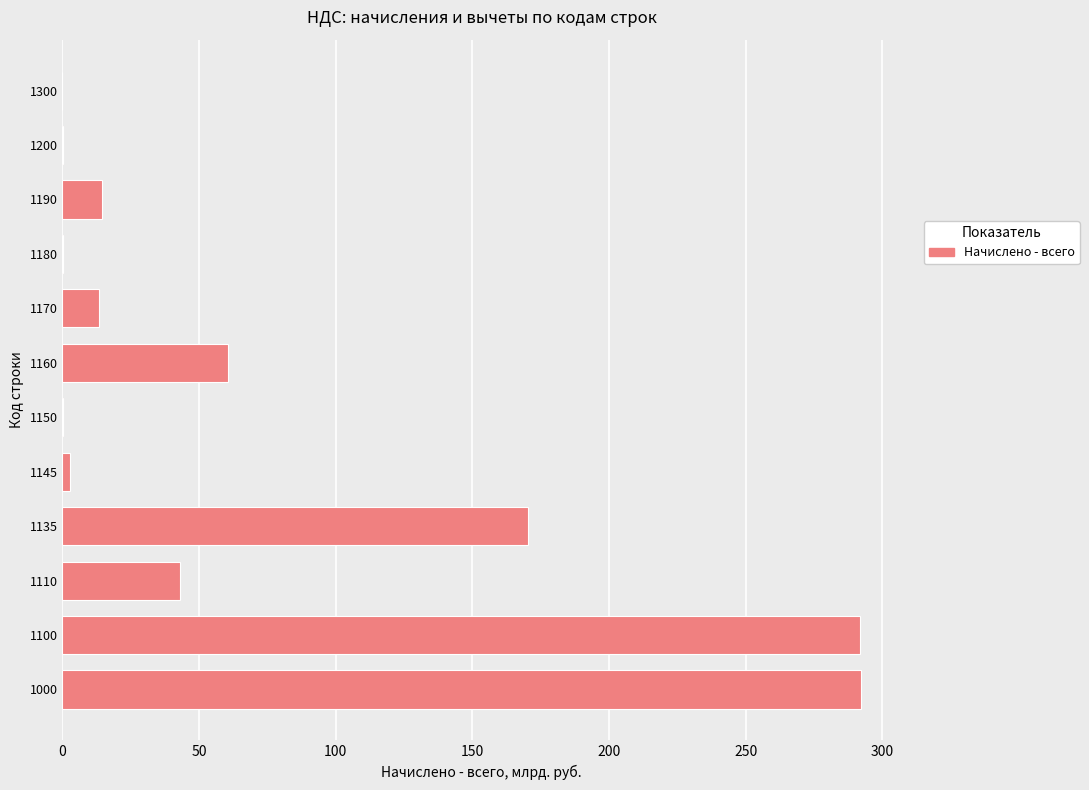

How many series are shown in this chart?

1